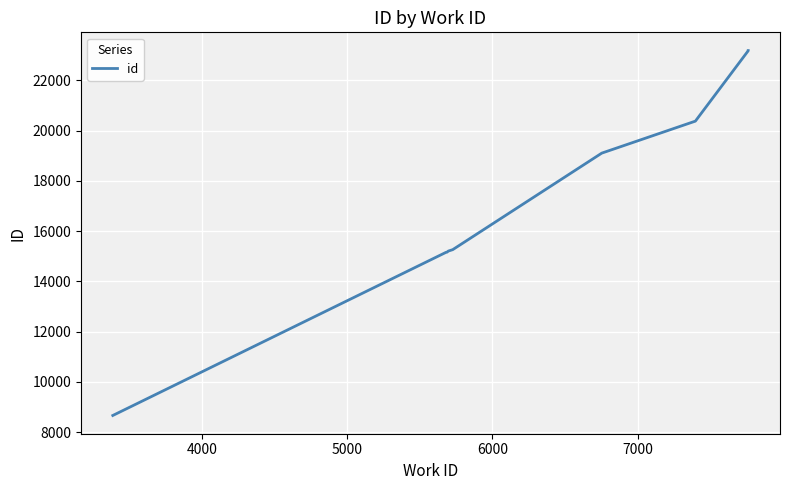

Does the chart display data point markers on the line(s)?

No